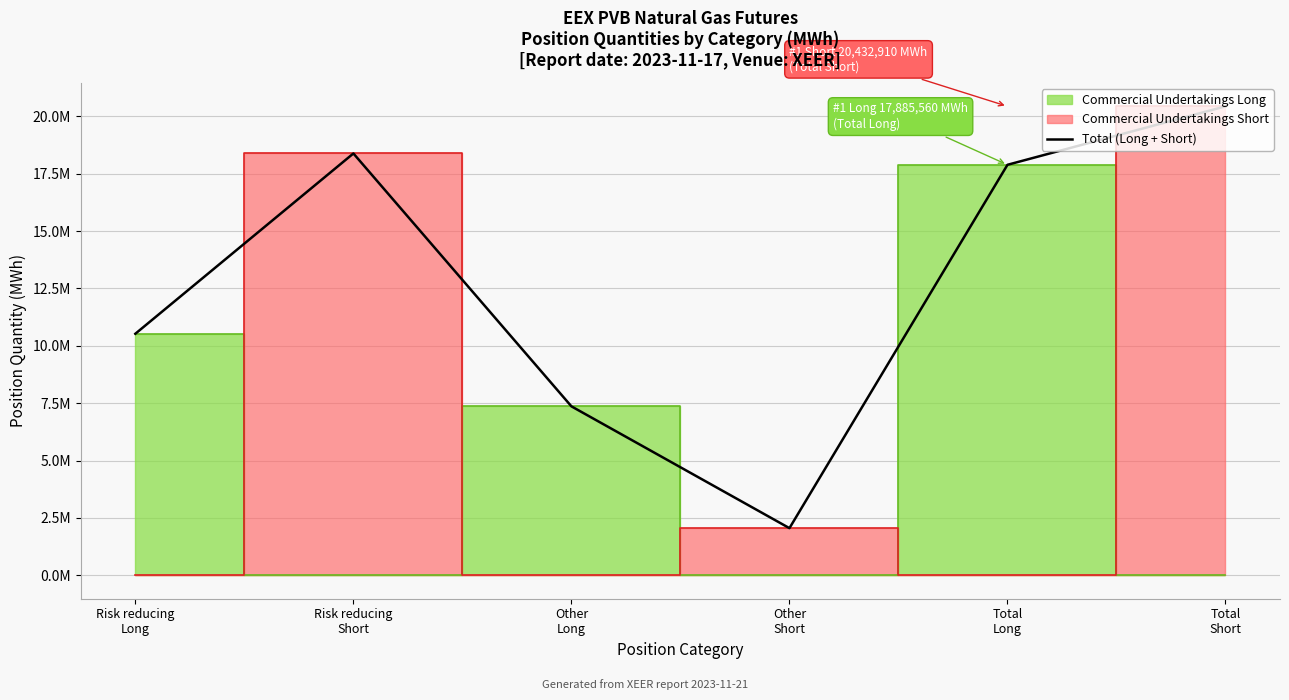

Approximately how many times larger is the value at Other
Long compared to Other
Short?

3.6